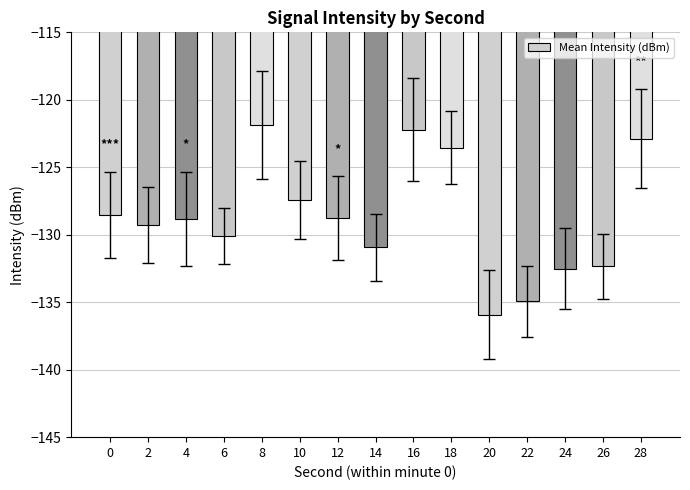

Are the bars grouped side by side (vs. stacked)?

No